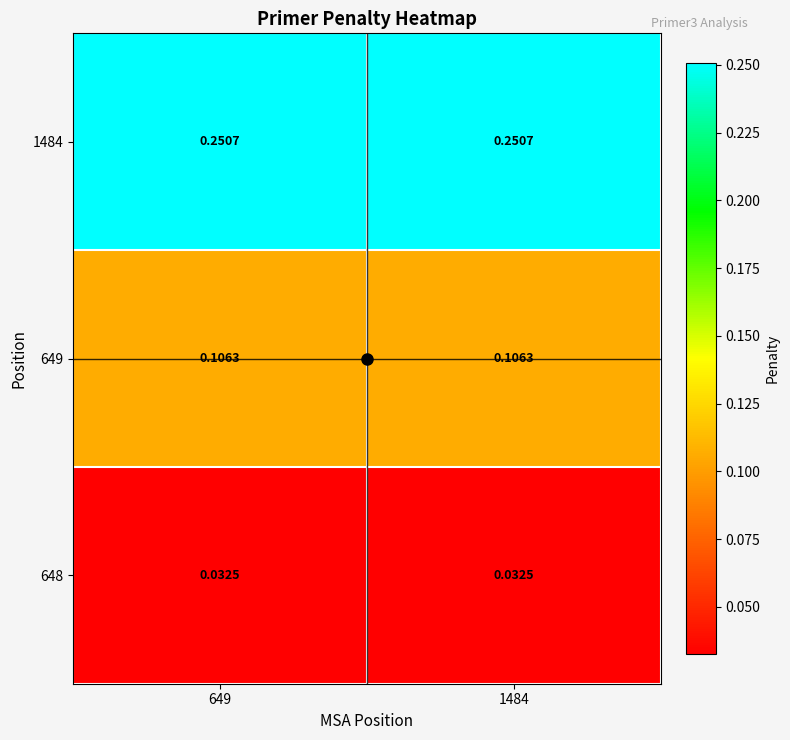

Is the value of 649 at 1484 greater than the value of 1484 at 649?

No